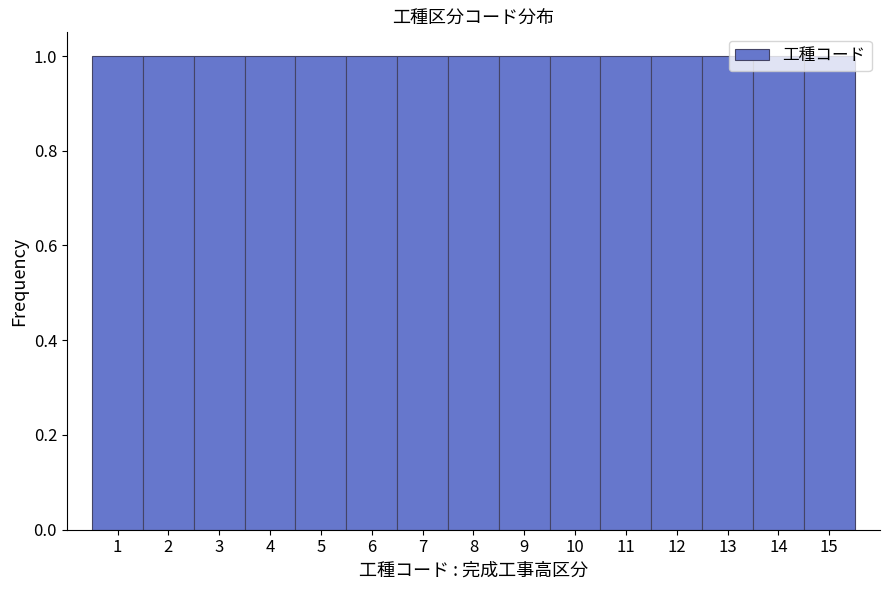

Reading left to right, transcribe this chart: for each bar, give the range it covers on the x-axis and its height. The values are not printed on the chart, so give them approximately, as read against the axis.

0.5 to 1.5: 1
1.5 to 2.5: 1
2.5 to 3.5: 1
3.5 to 4.5: 1
4.5 to 5.5: 1
5.5 to 6.5: 1
6.5 to 7.5: 1
7.5 to 8.5: 1
8.5 to 9.5: 1
9.5 to 10.5: 1
10.5 to 11.5: 1
11.5 to 12.5: 1
12.5 to 13.5: 1
13.5 to 14.5: 1
14.5 to 15.5: 1